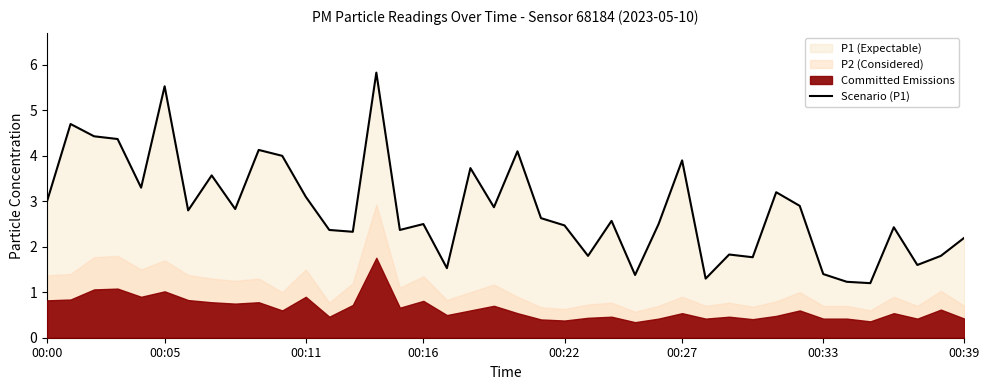

Does the chart display data point markers on the line(s)?

No